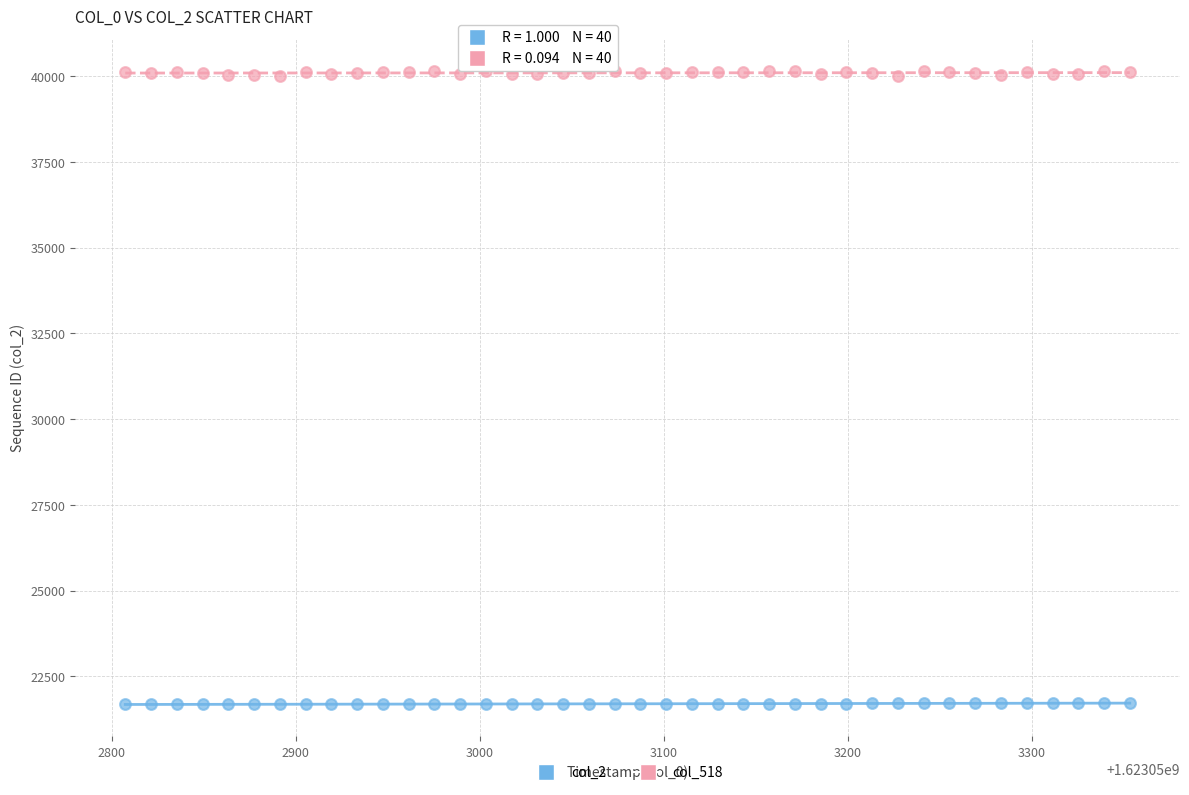

Across all data points, what is the range of Y values (max minus min)?

18476